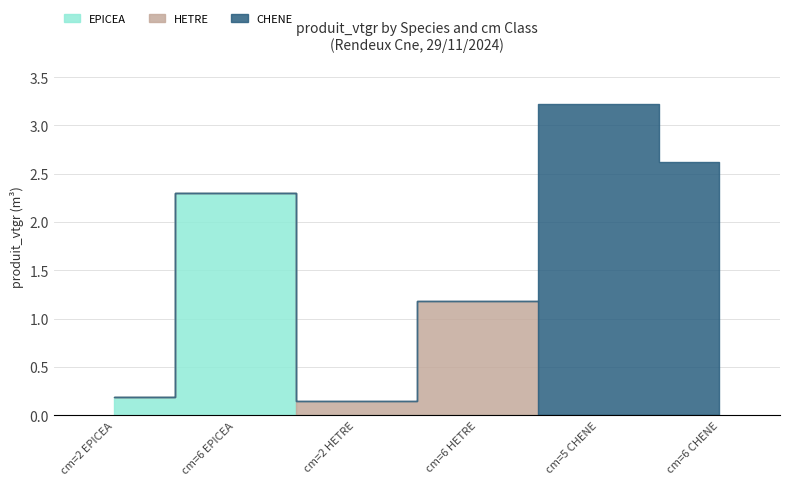

What is the total value across all series at cm=2 EPICEA?

0.2